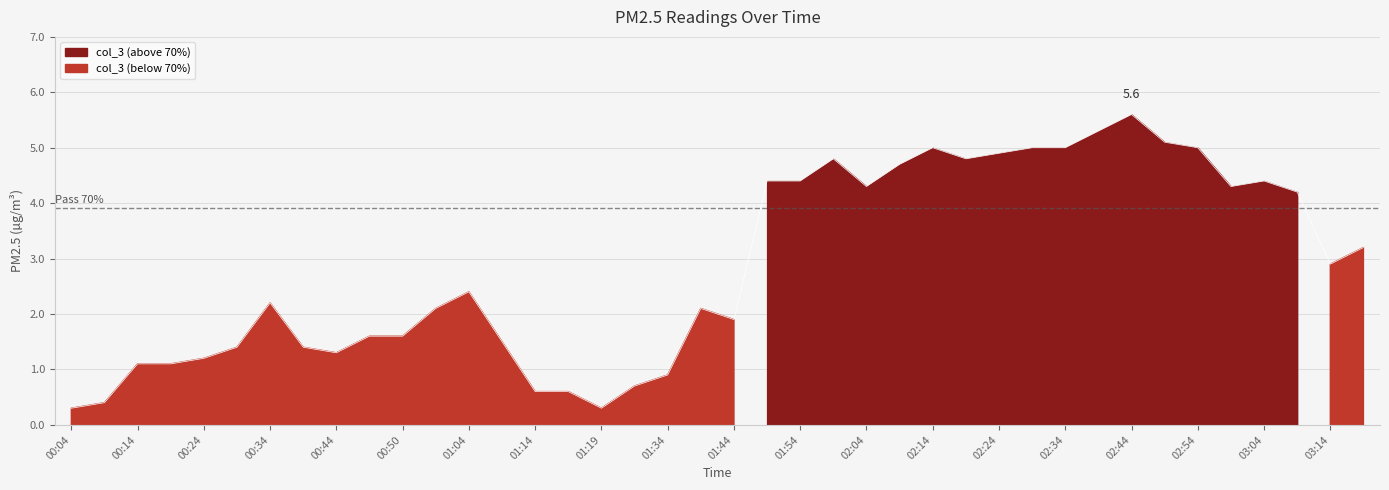

At which label does the data first exceed 2?

00:34